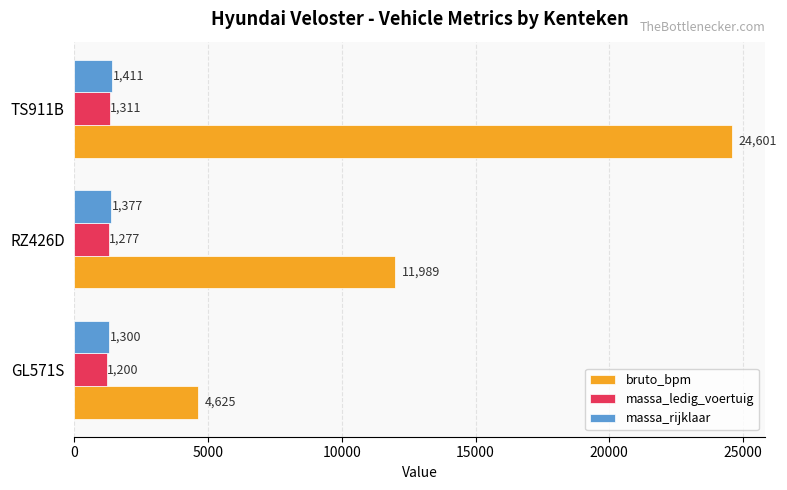

What is the average value of the massa_ledig_voertuig series?

1263